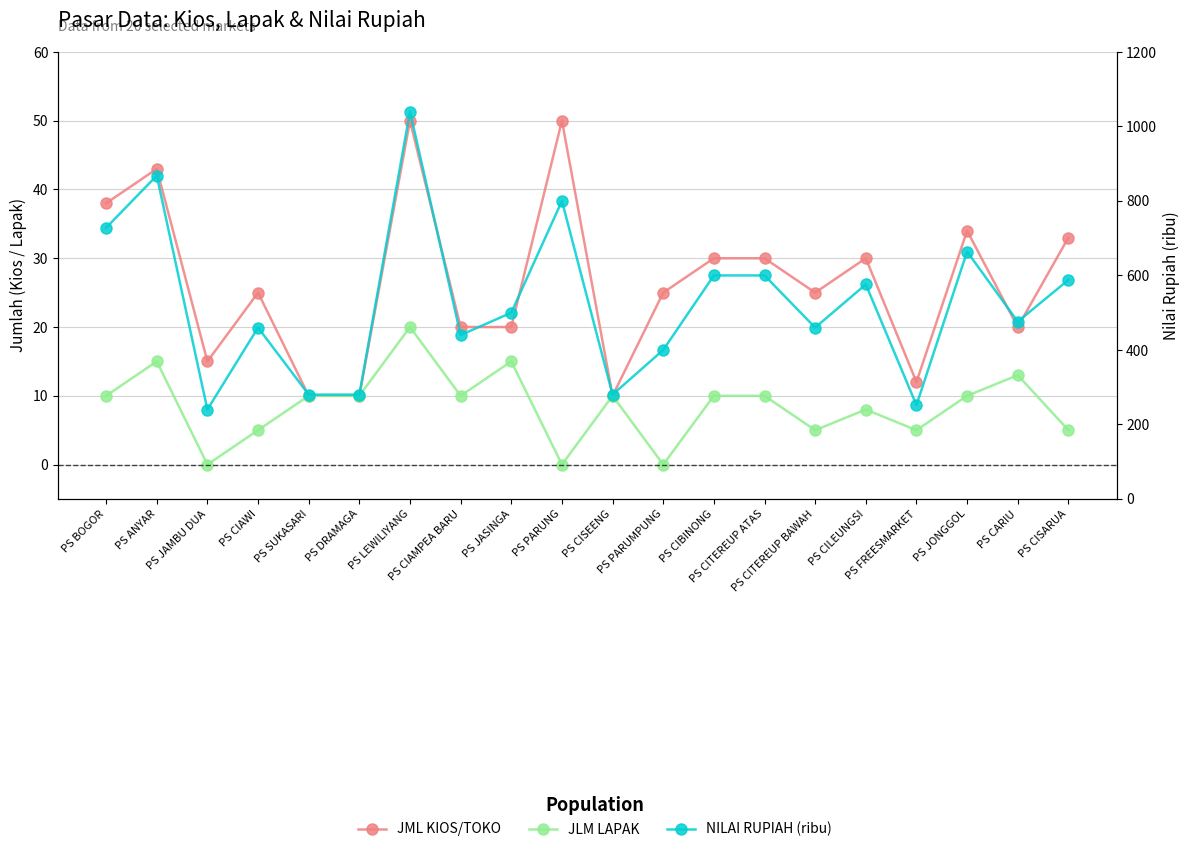

At which category does the chart reach its peak across all series?

PS LEWILIYANG